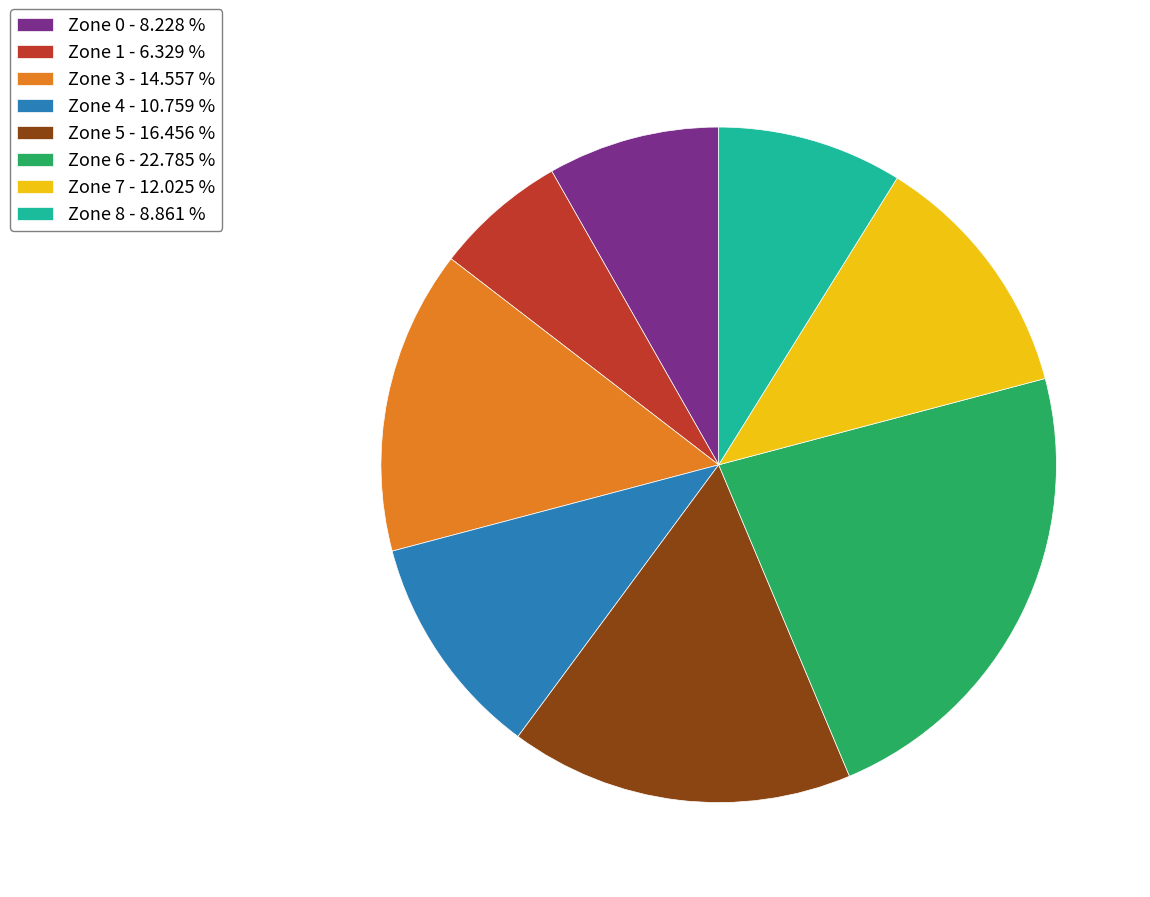

Which has a higher value, Zone 7 - 12.025 % or Zone 6 - 22.785 %?

Zone 6 - 22.785 %